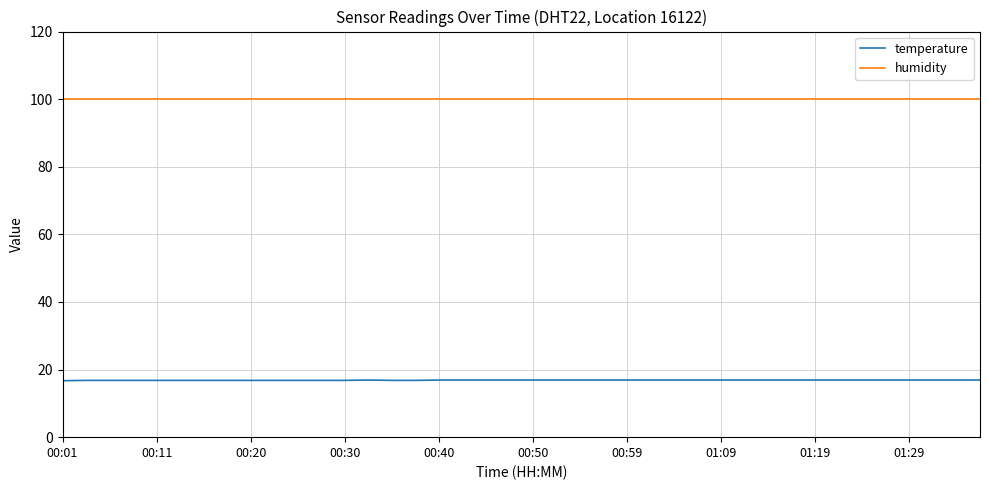

True or false: temperature and humidity intersect in this chart.

False